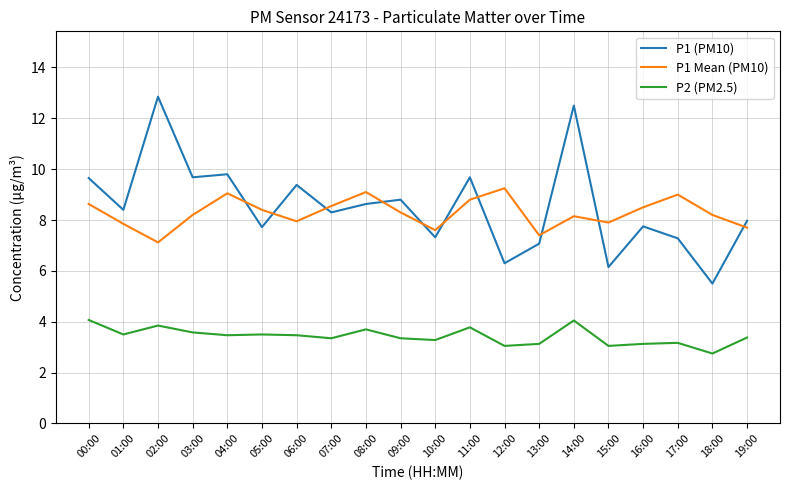

What position from the left is 17:00?

18